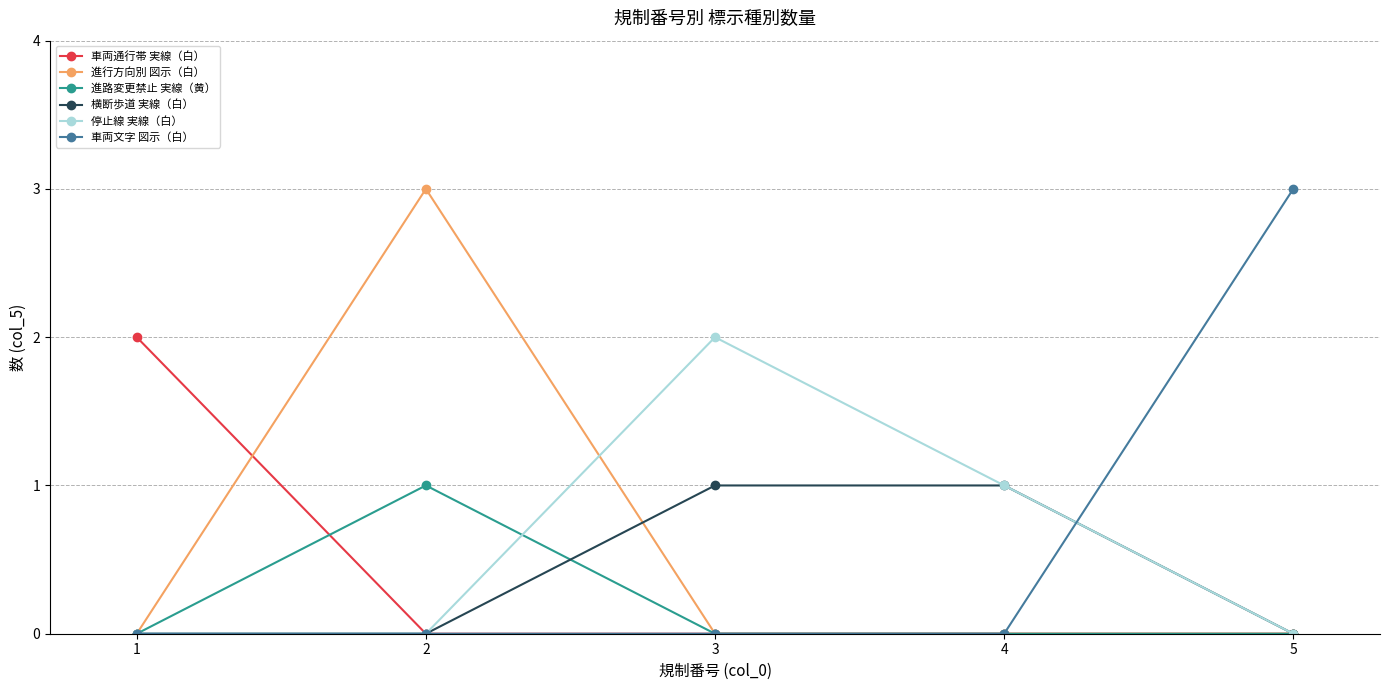

At which category is the sum across all series the highest?

2